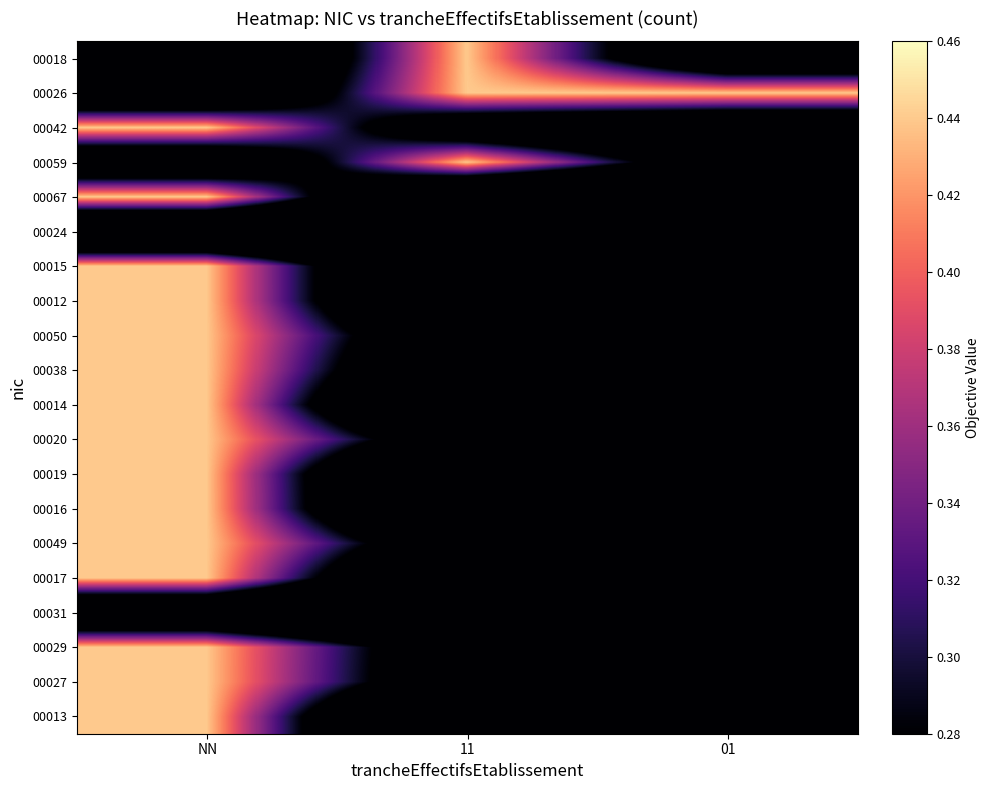

Count the number of data series in this chart.

20